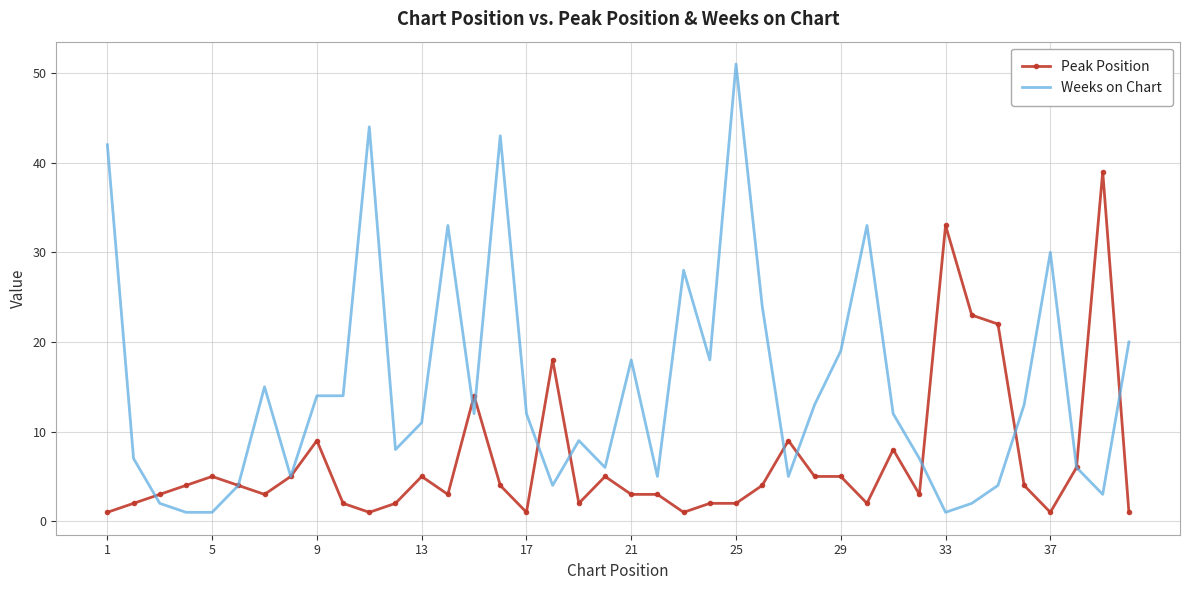

What is the maximum value for Weeks on Chart?

51